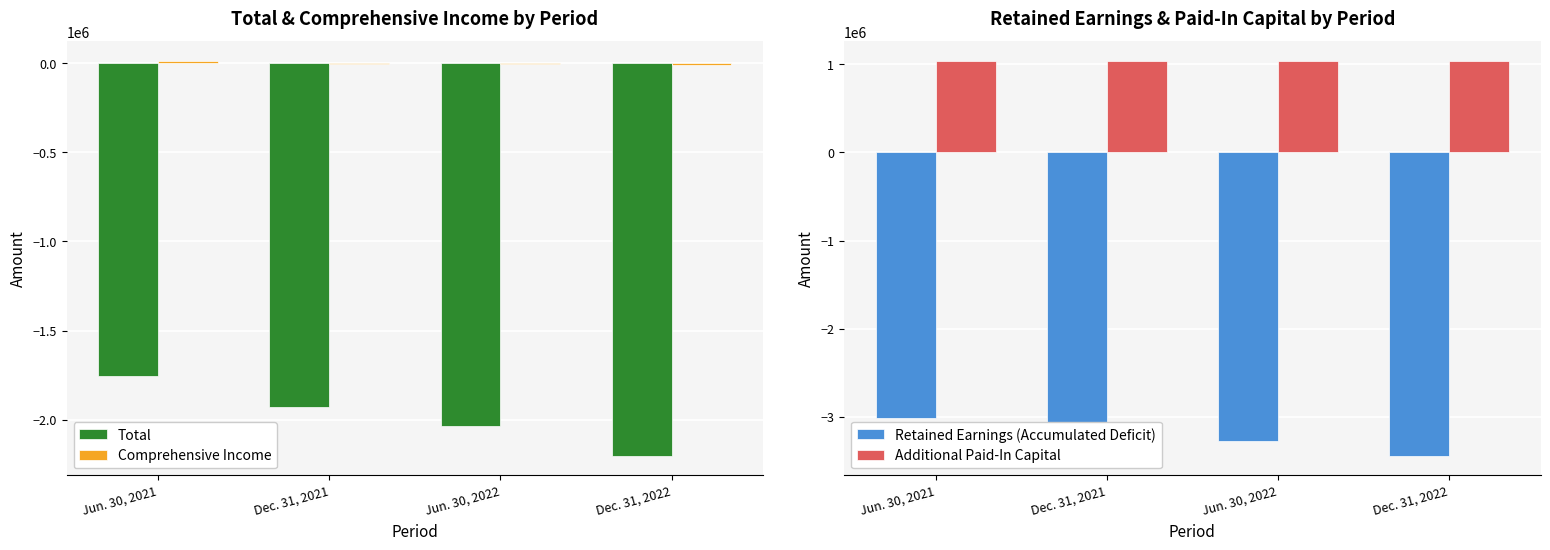

List the series in order of their overall mean, highest first.

Additional Paid-In Capital, Comprehensive Income, Total, Retained Earnings (Accumulated Deficit)